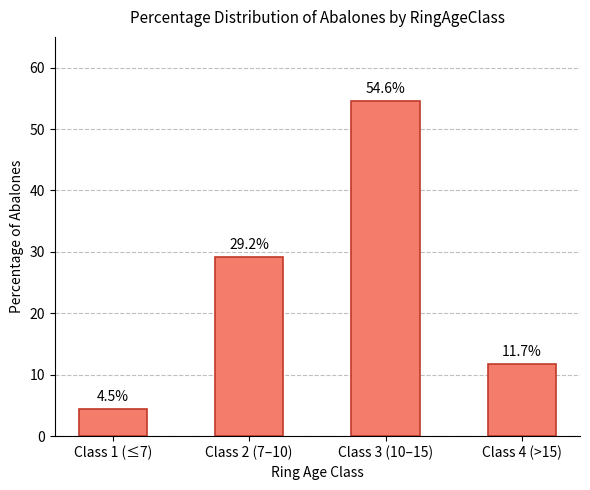

What is the difference between the second highest and minimum values?

24.7